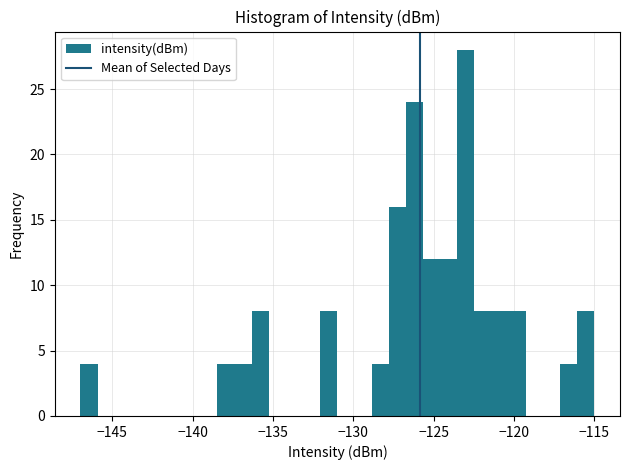

Read against the x-axis, roughly where is the centre of the tallest bar?

-123.0